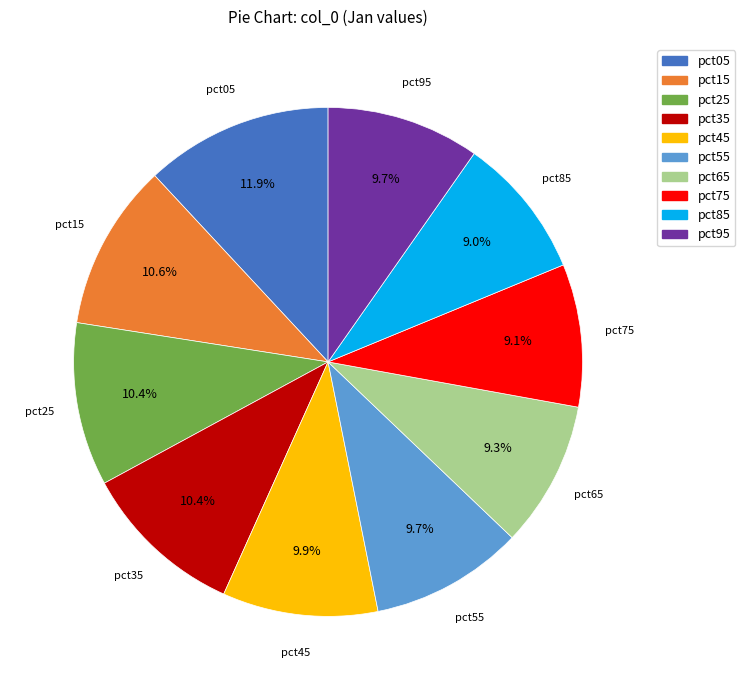

How many slices are in this pie chart?

10